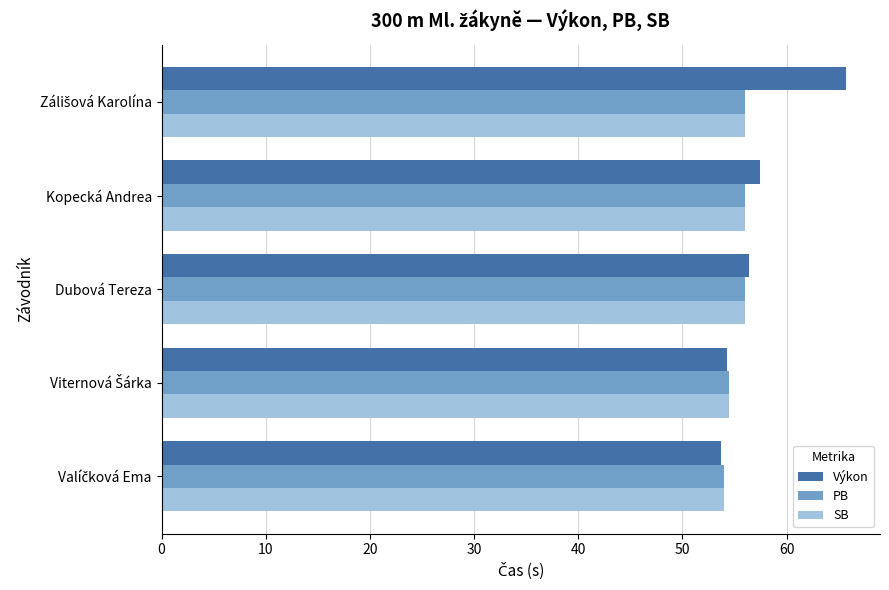

At how many categories does at least one series exceed 58?

1